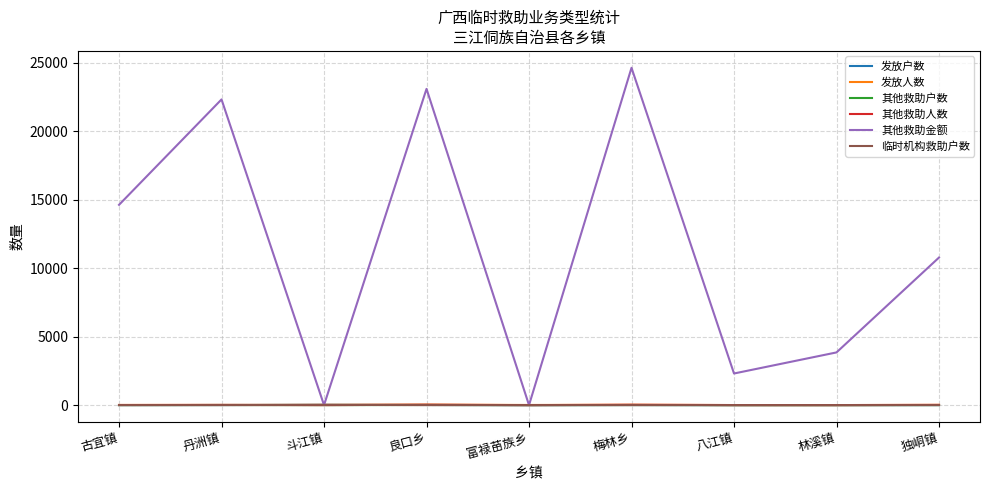

The value of 其他救助金额 at 梅林乡 is 24640. True or false?

True